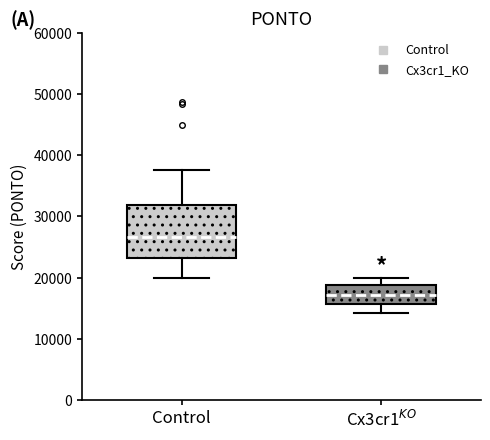

Where is the lower edge of the box for Cx3cr1$^{KO}$ on the y-axis? The values are not printed on the chart, so give them approximately, as read against the axis.

16000